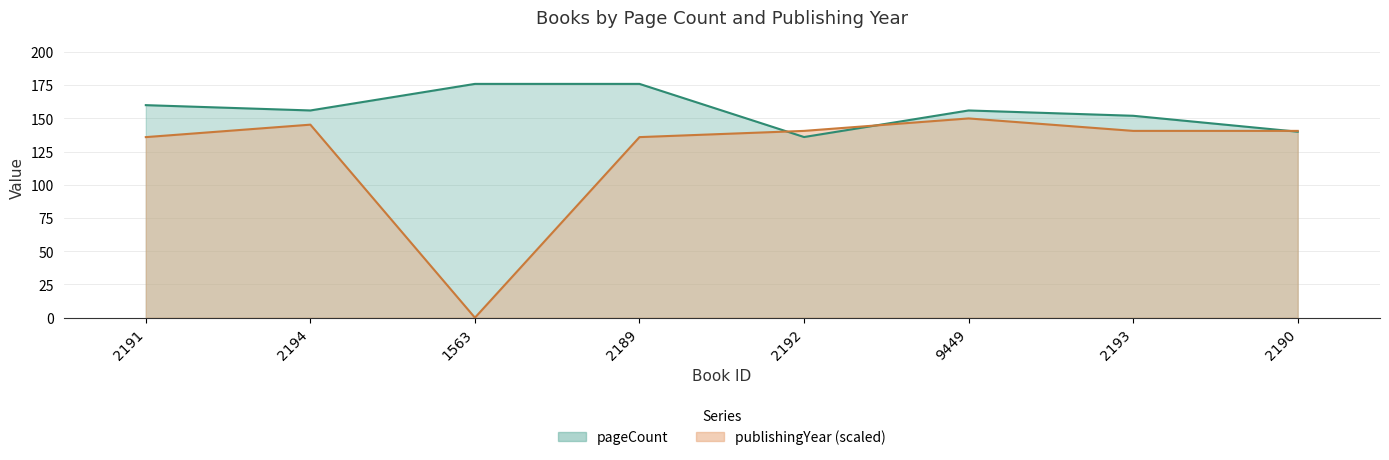

At which label does publishingYear first exceed 140?

2194